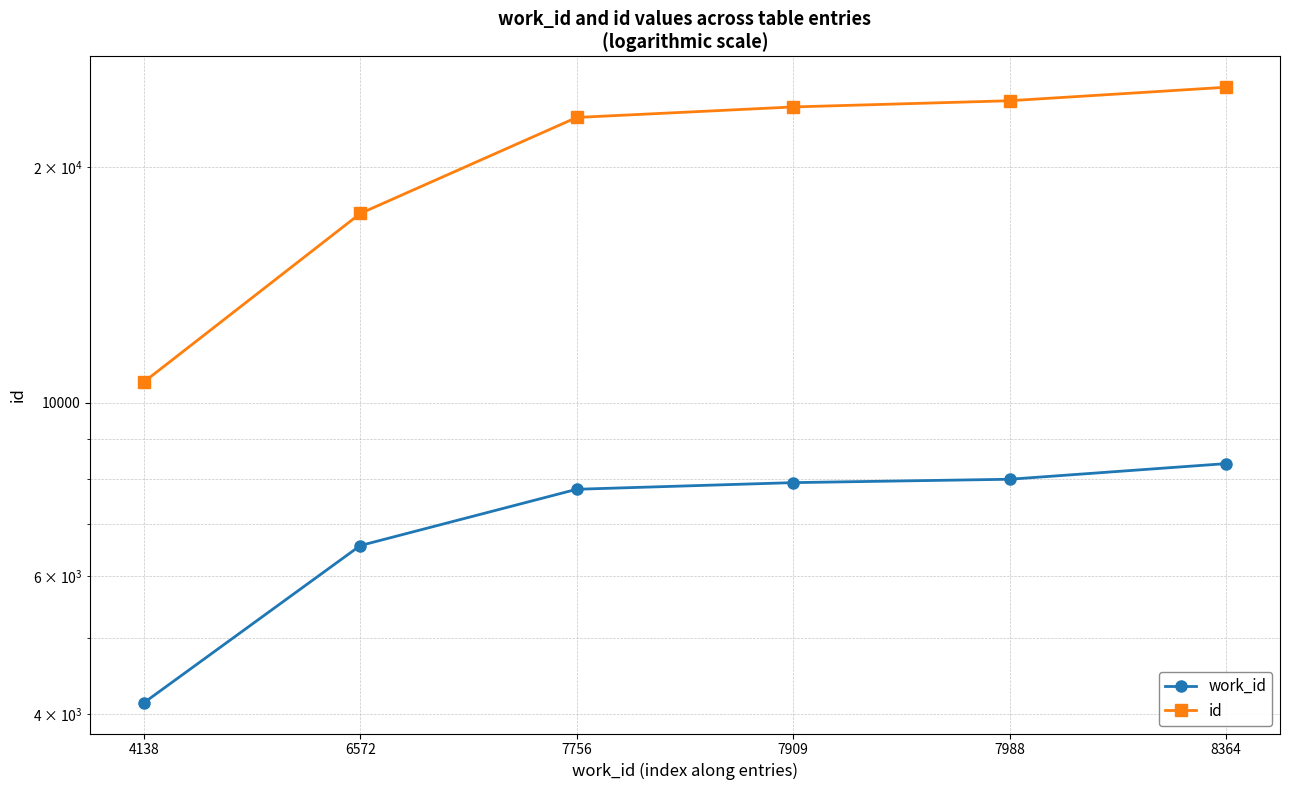

What is the difference between the highest and lowest values at 6572?

10894